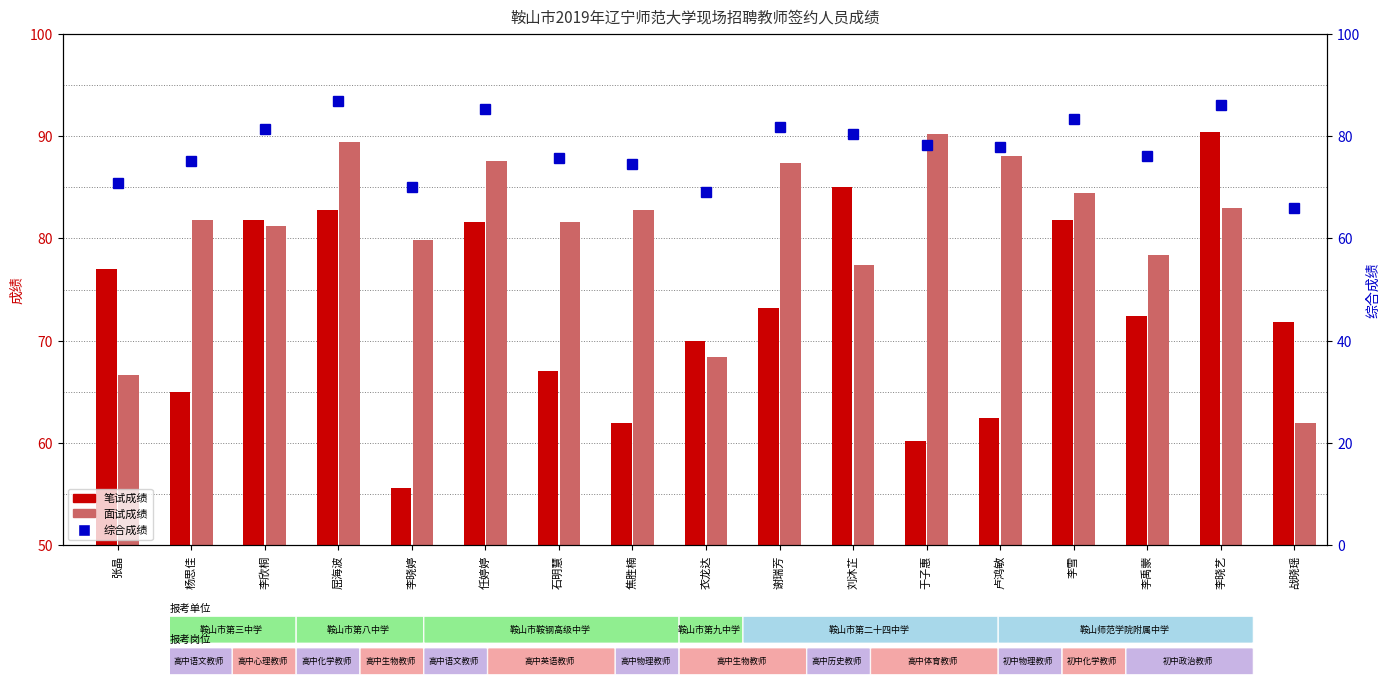

List the labels in order of 面试成绩 value, largest first.

于子惠, 屈海波, 卢鸿敏, 任婷婷, 谢瑞芳, 李雪, 李晓艺, 焦胜楠, 杨思佳, 石明慧, 李欣桐, 李晓婷, 李禹蒙, 刘沐芷, 衣龙达, 张晶, 战晓瑶